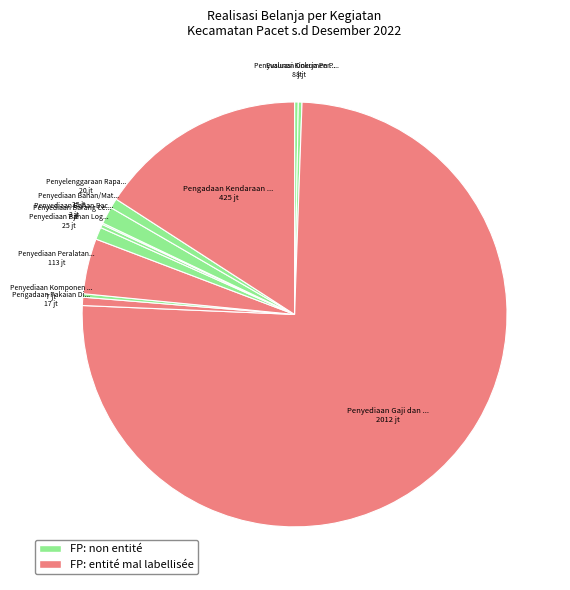

To the nearest percent, what is the difference between the largest and smallest slice percentages?

75%